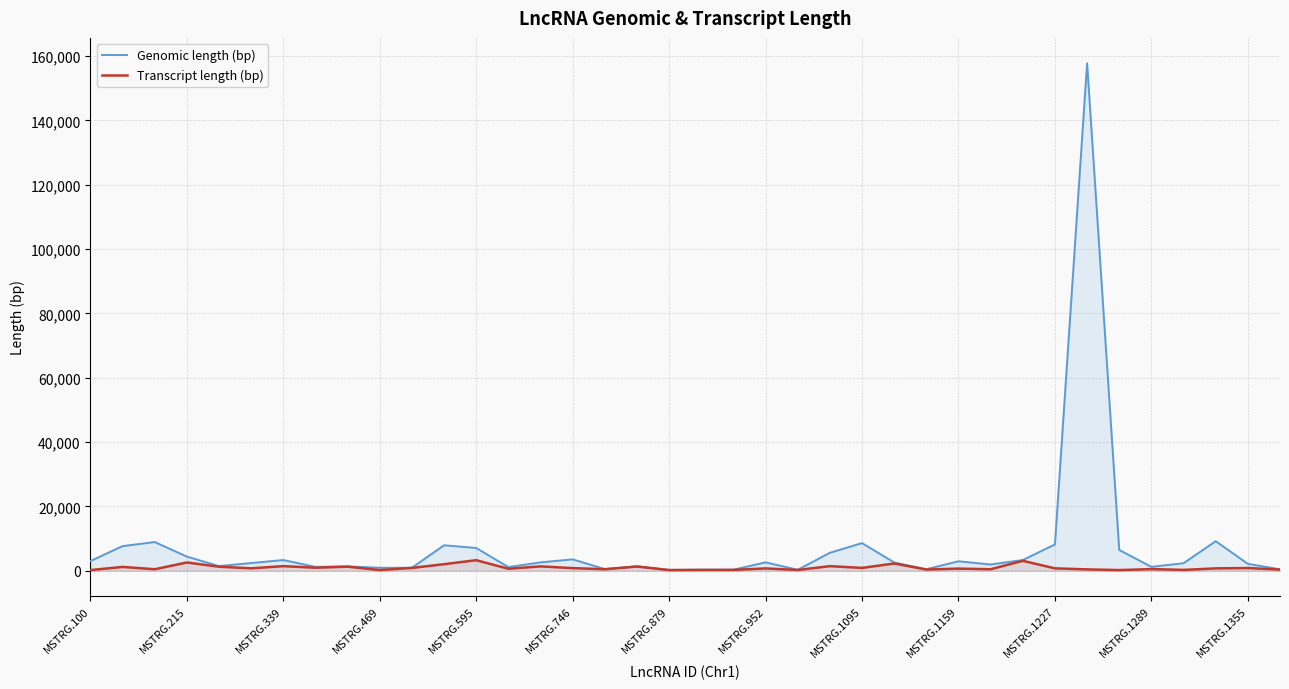

What is the difference between the maximum and minimum values in the Genomic length (bp) series?

157527